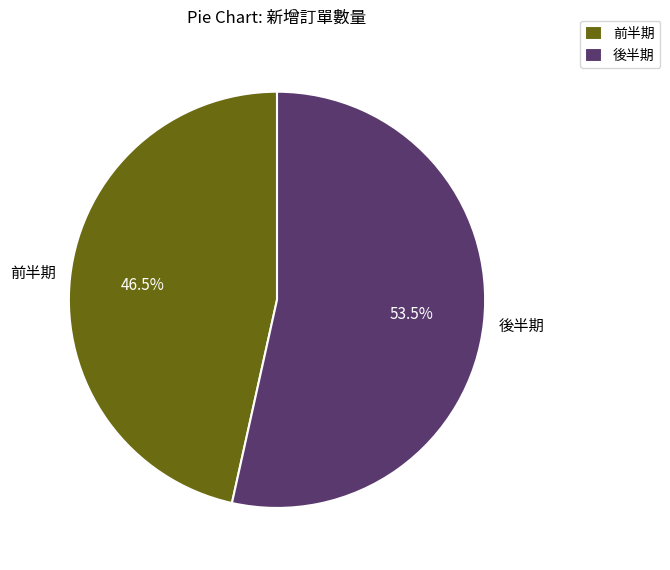

Combined, what portion of the pie is 前半期 and 後半期?

100.0%